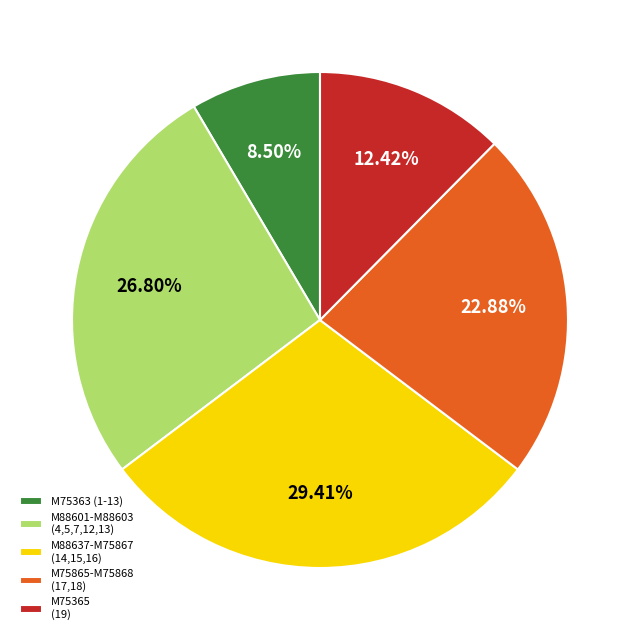

Which category has the smallest portion of the pie?

M75363 (1-13)